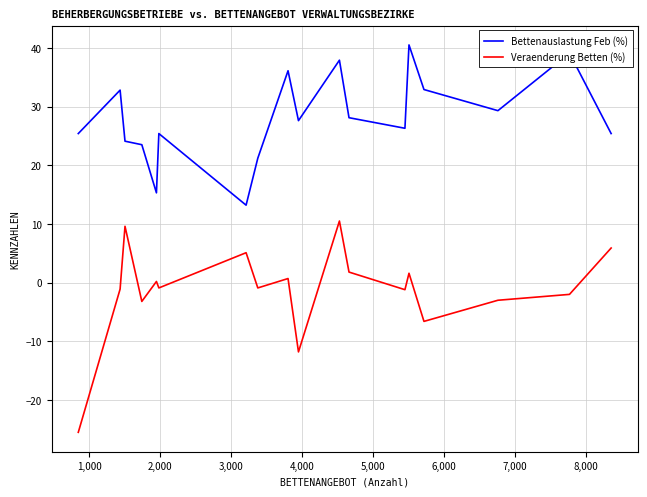

What is the sum of all Veraenderung Betten (%) values?

-20.8